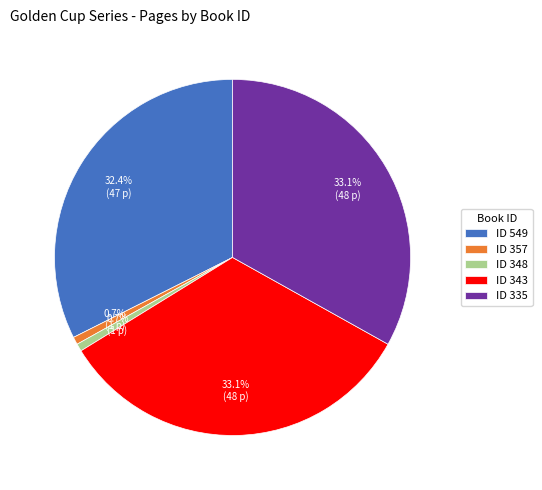

Is ID 348 the majority of the pie?

No